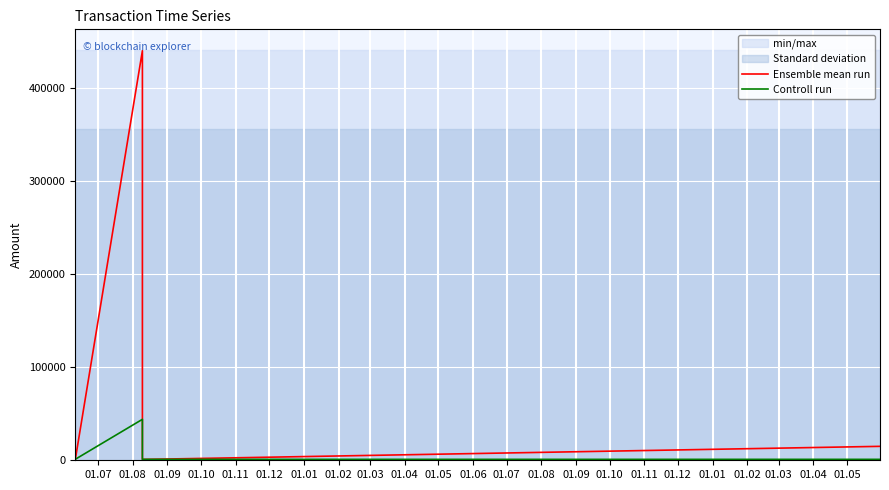

What is the value of the Controll run point at the 5th from the left?

1000.0